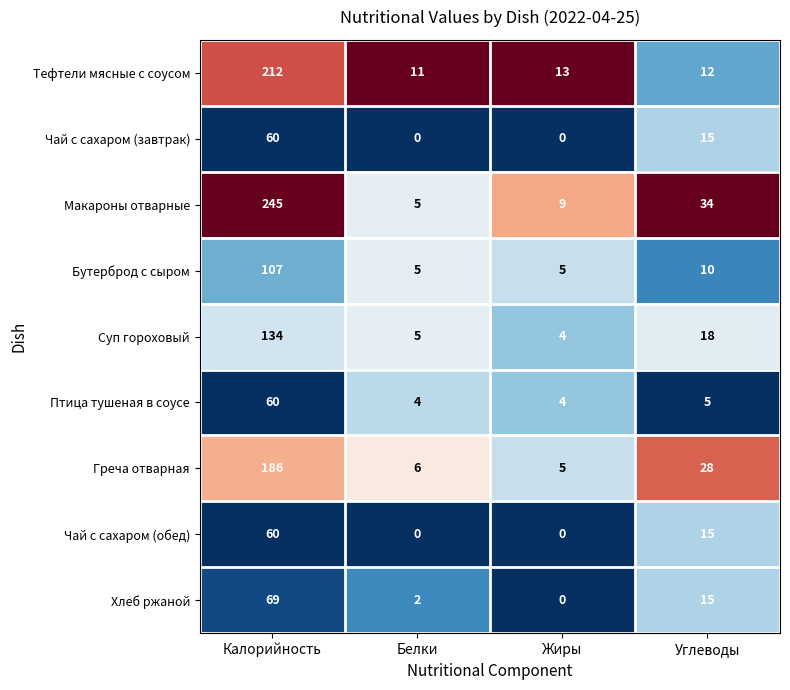

What is the difference between the Макароны отварные values at Белки and Углеводы?

29